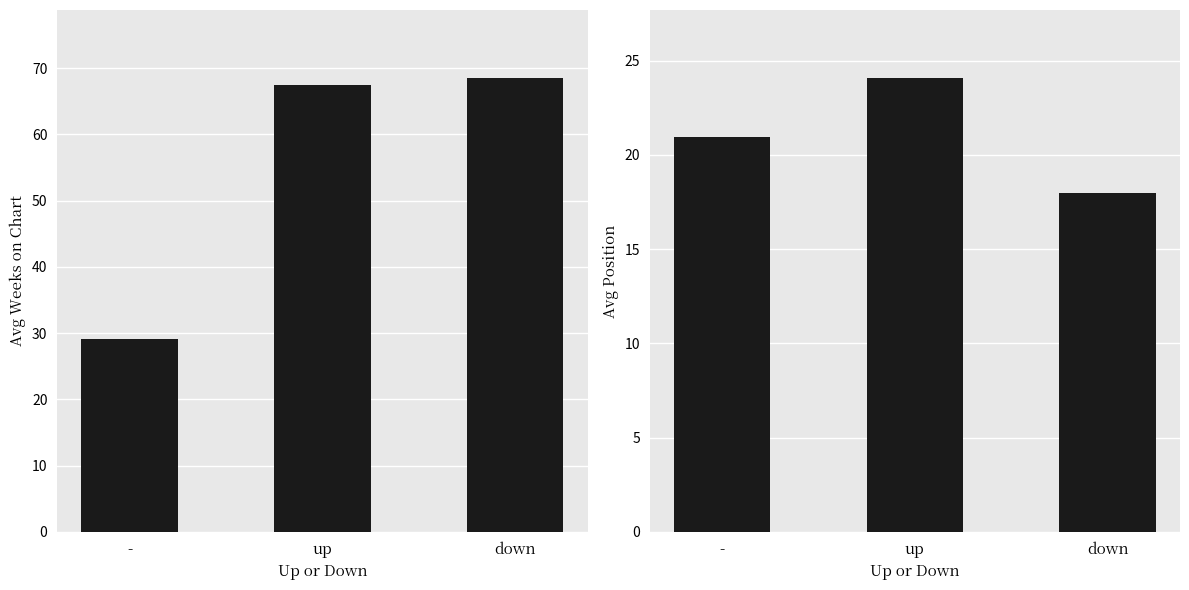

How many groups of bars are there?

3